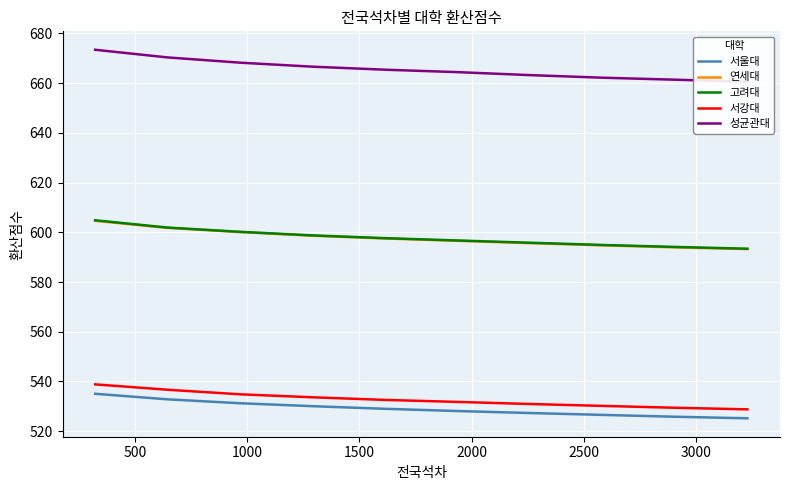

What is the smallest value displayed?

525.2